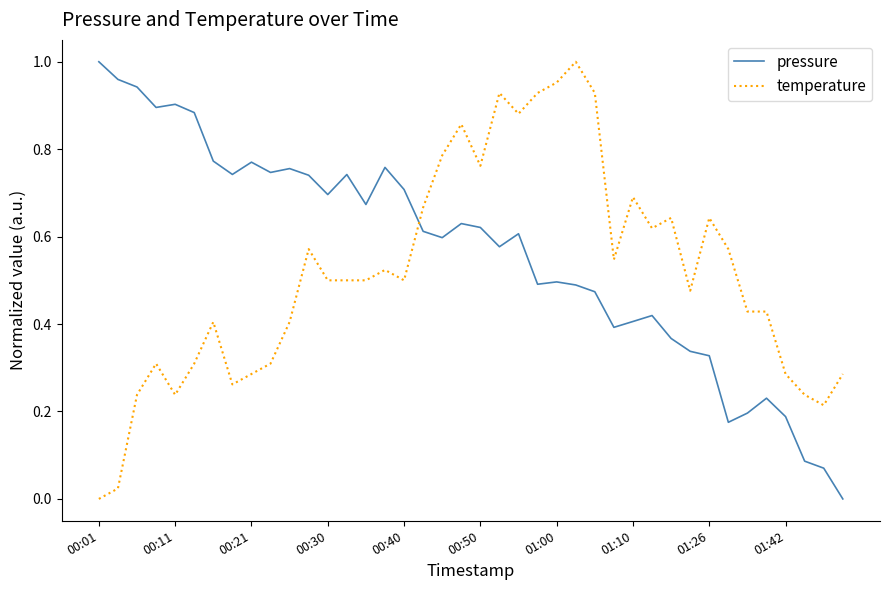

Rank the series by their average value, from lowest to highest.

temperature, pressure